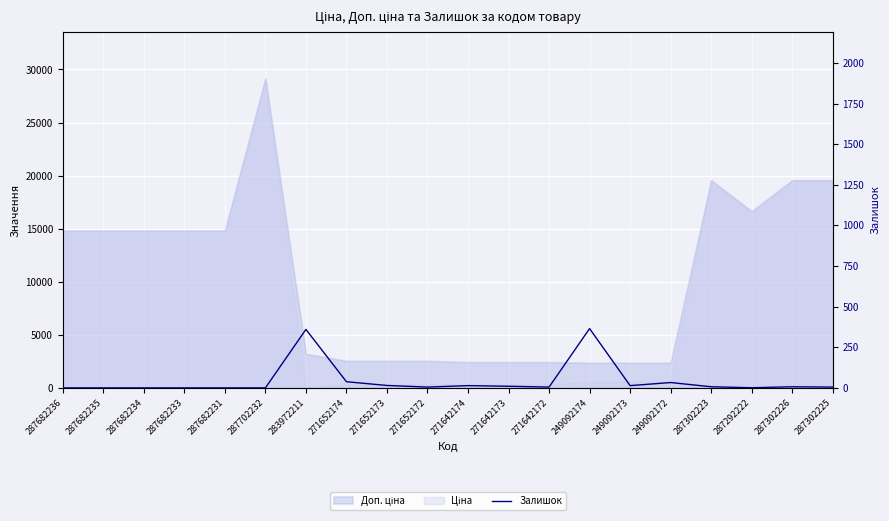

What is the label of the 3rd point from the right?

287292222